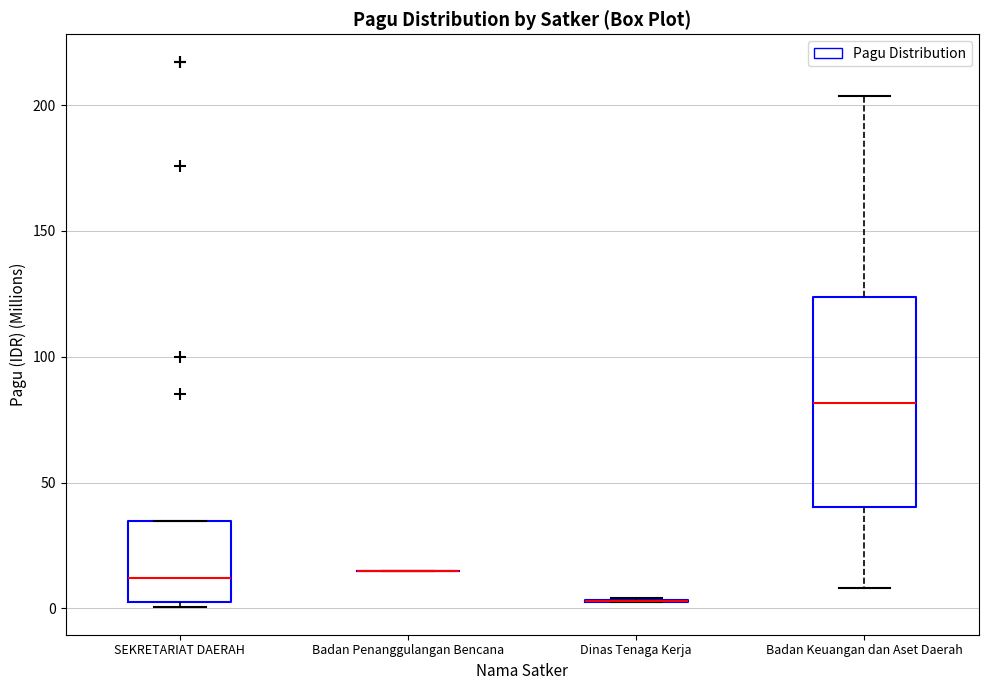

Which box is the tallest, from its lower edge to its upper edge?

Badan Keuangan dan Aset Daerah